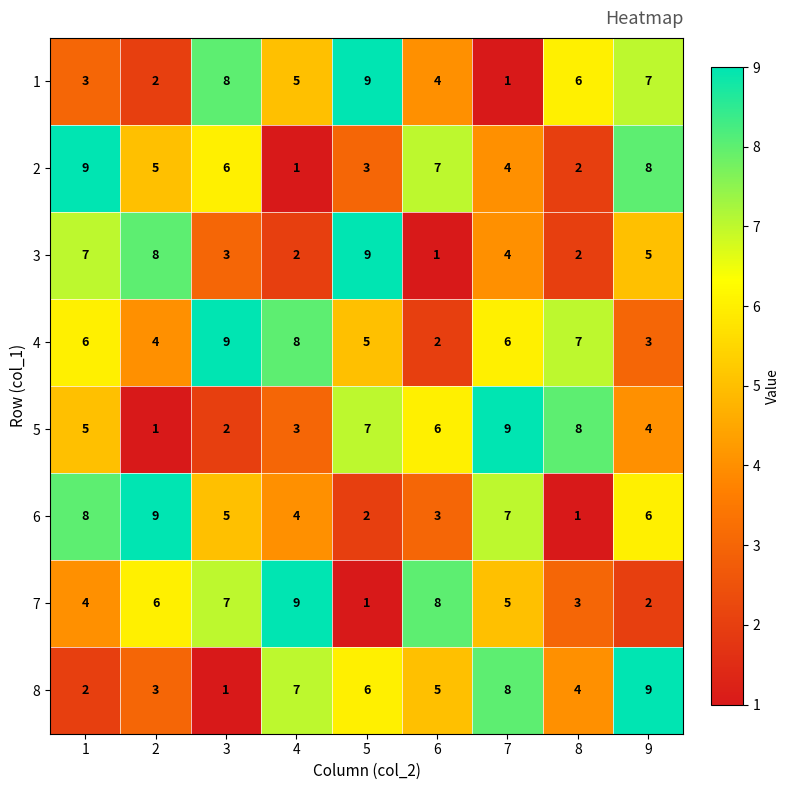

The 6 series shows 2 at 4. True or false?

False